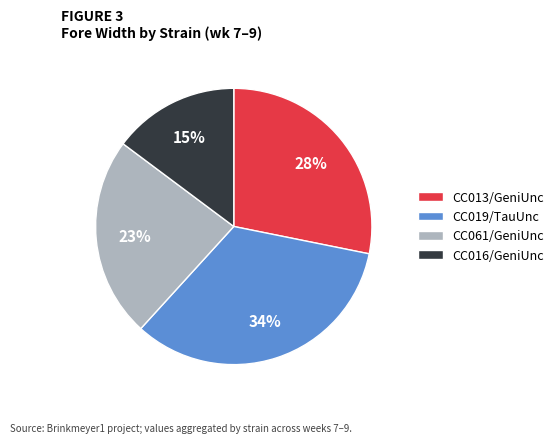

Do CC019/TauUnc and CC013/GeniUnc together represent more than half of the pie?

Yes